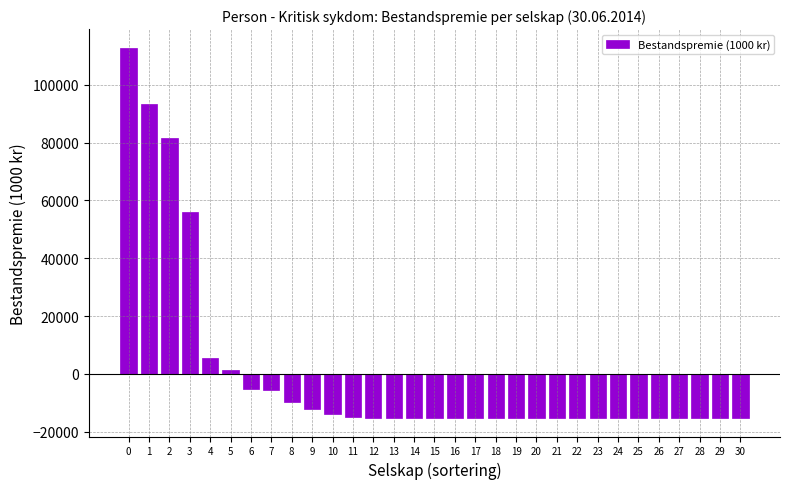

At which label is the value closest to 48812?

3